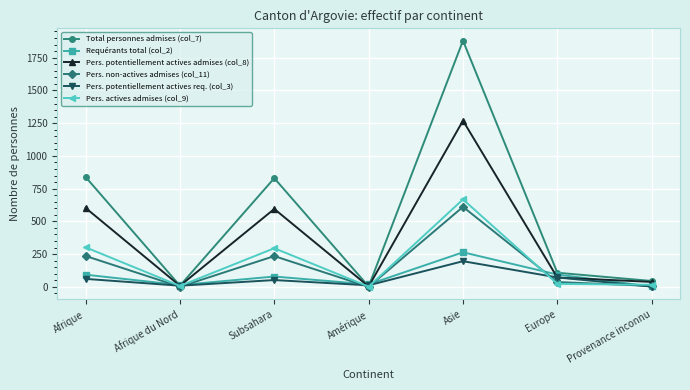

Rank the series by their maximum value, from lowest to highest.

Pers. potentiellement actives req. (col_3), Requérants total (col_2), Pers. non-actives admises (col_11), Pers. actives admises (col_9), Pers. potentiellement actives admises (col_8), Total personnes admises (col_7)